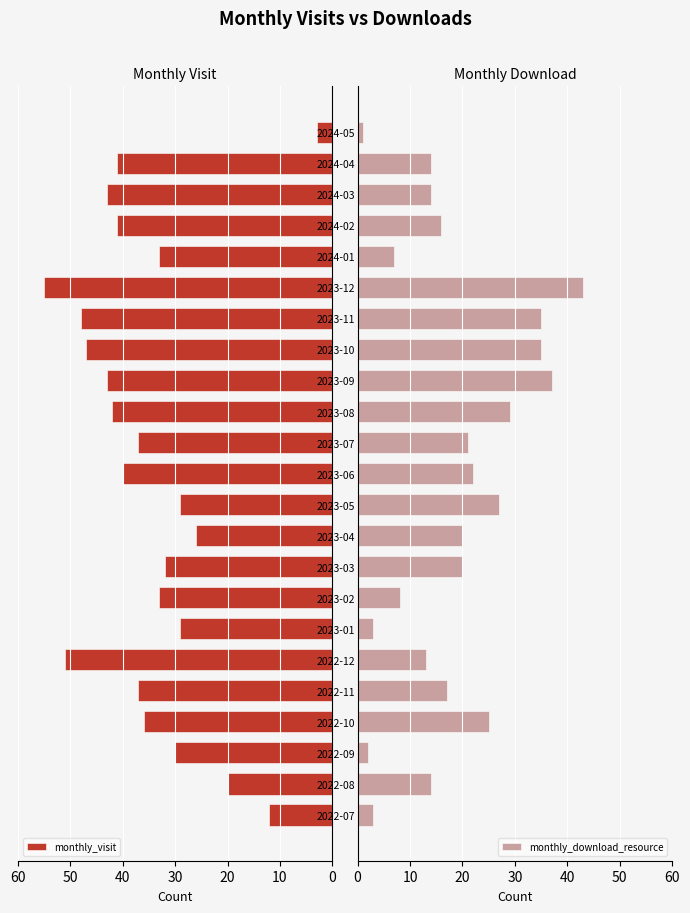

At which label does monthly_download_resource reach its peak?

2023-12